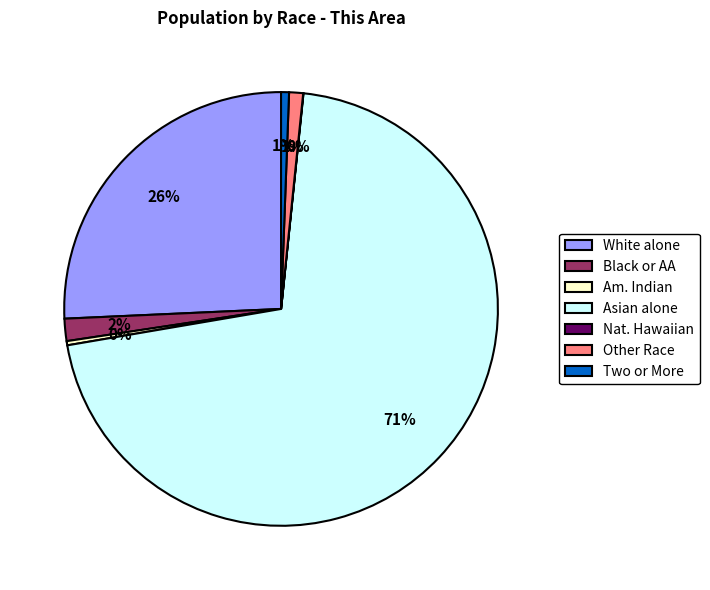

The White alone slice represents 13% of the pie. True or false?

False